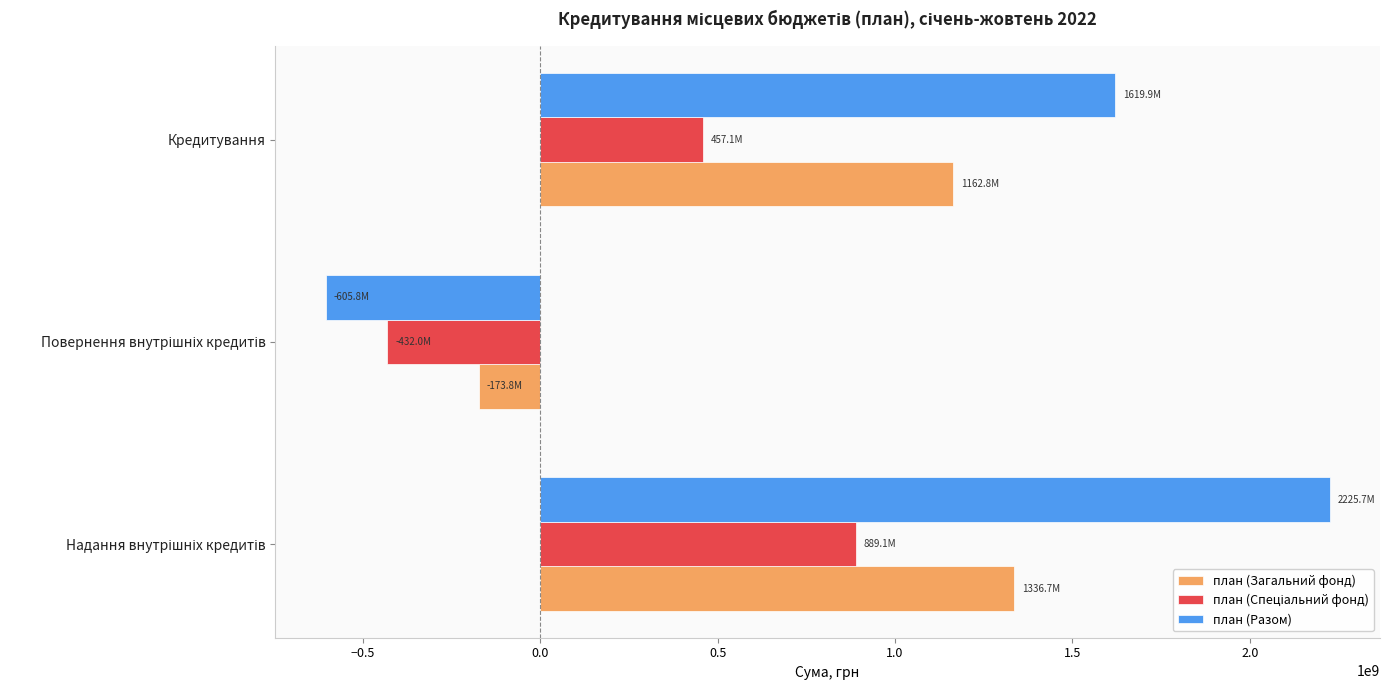

What is the average value of the план (Загальний фонд) series?

775225211.8